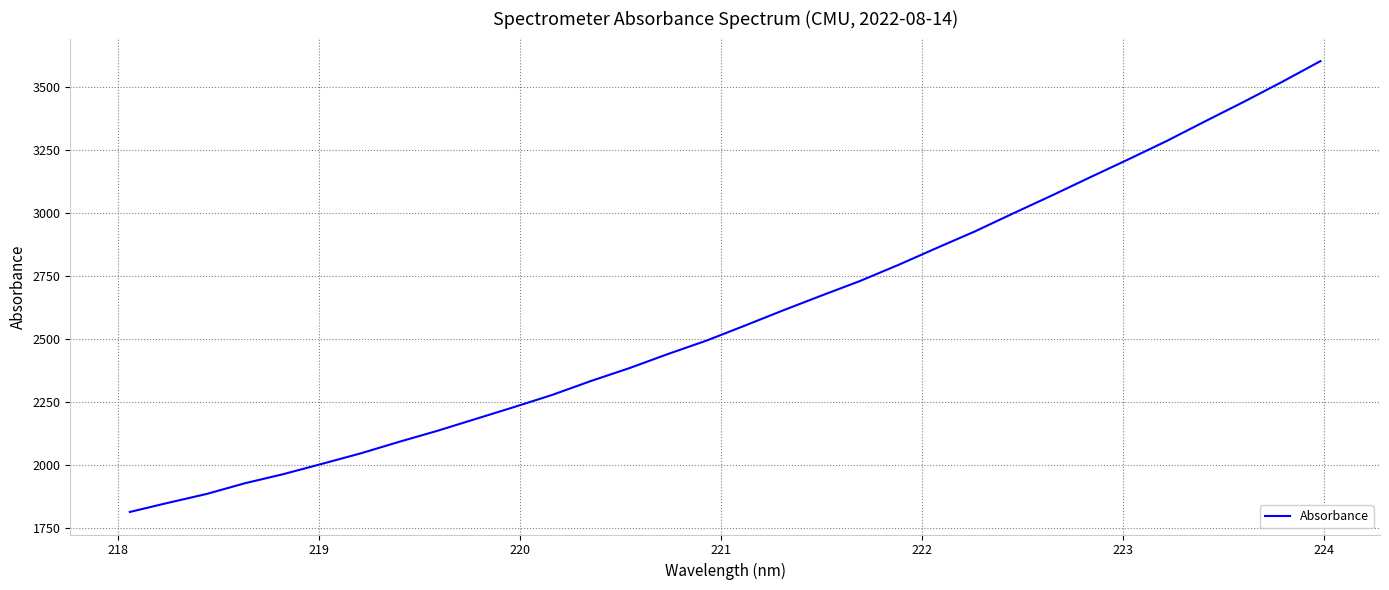

What is the smallest value displayed?

1815.1